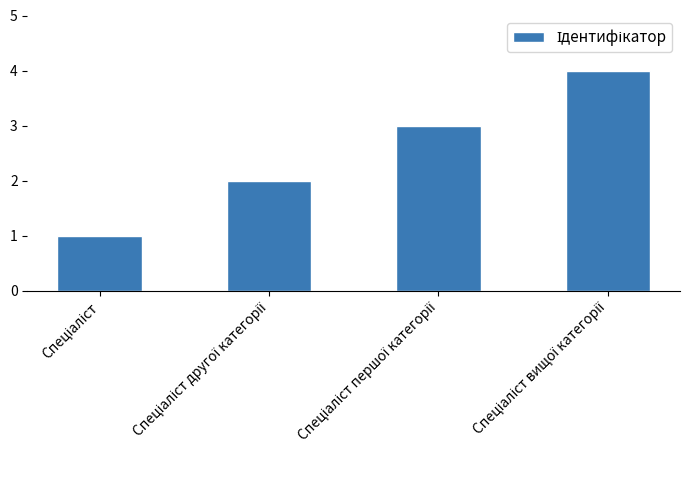

Count the number of categories in the chart.

4